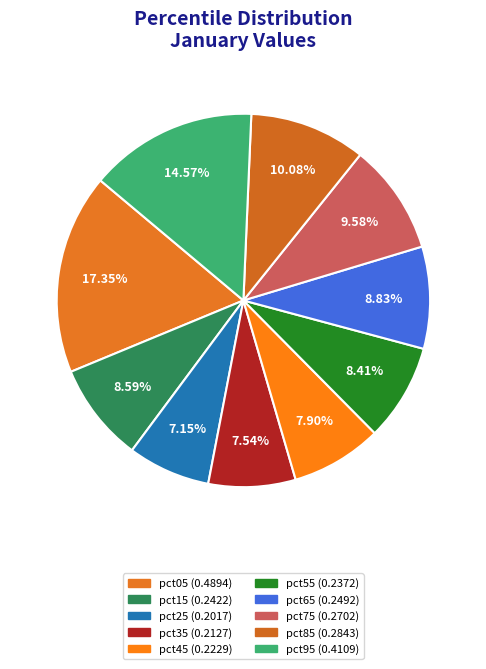

To the nearest percent, what is the difference between the pct45 and pct25 slice percentages?

1%